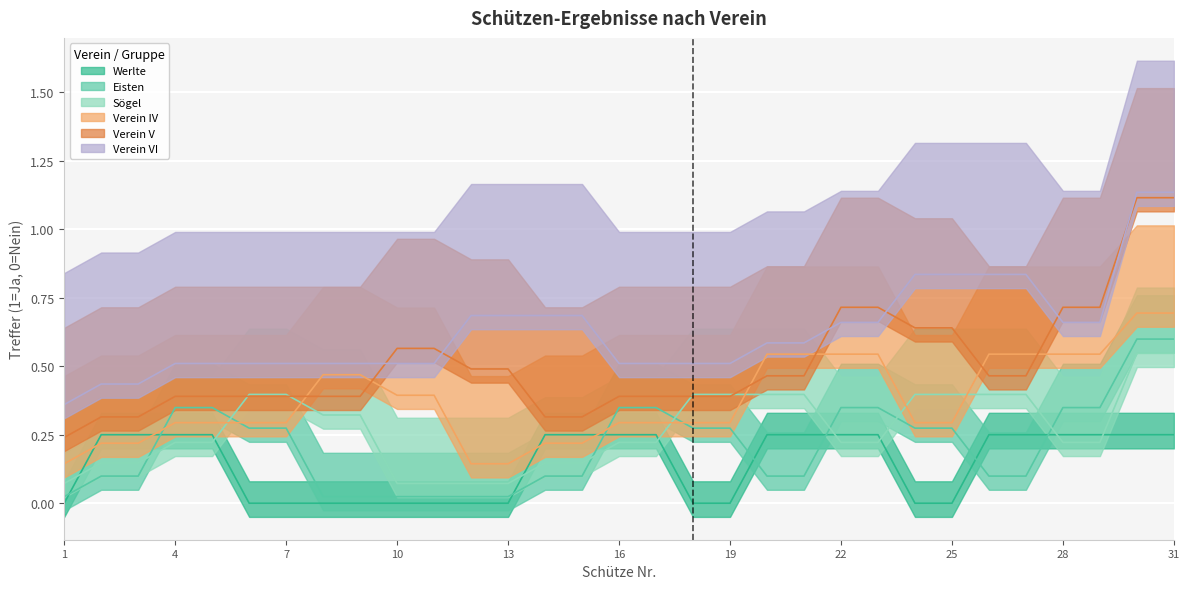

In Verein VI, how many points are higher than both neighbors (excluding endpoints)?

2